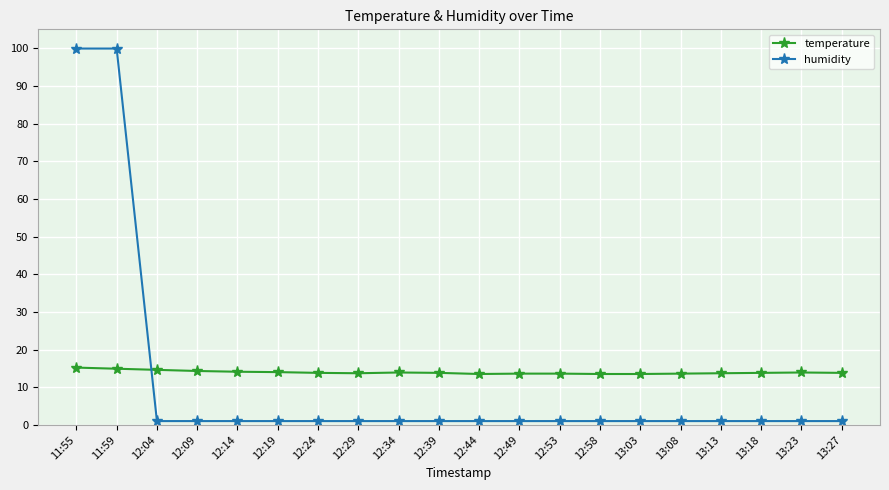

What is the value of the temperature point at the 14th from the left?

13.5